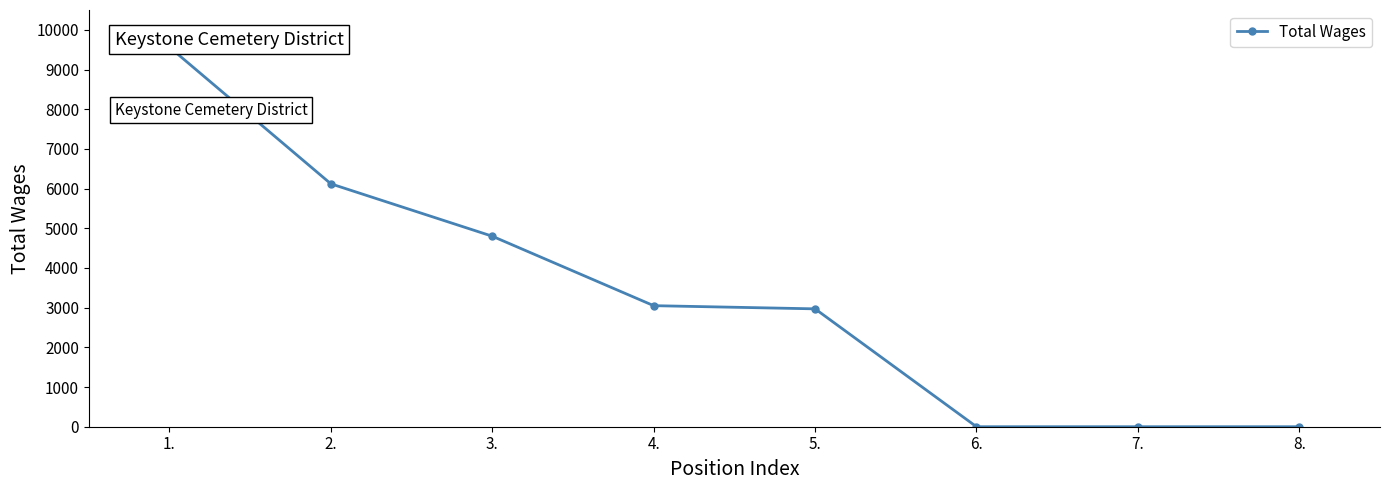

At which label is the value closest to 4782?

3.